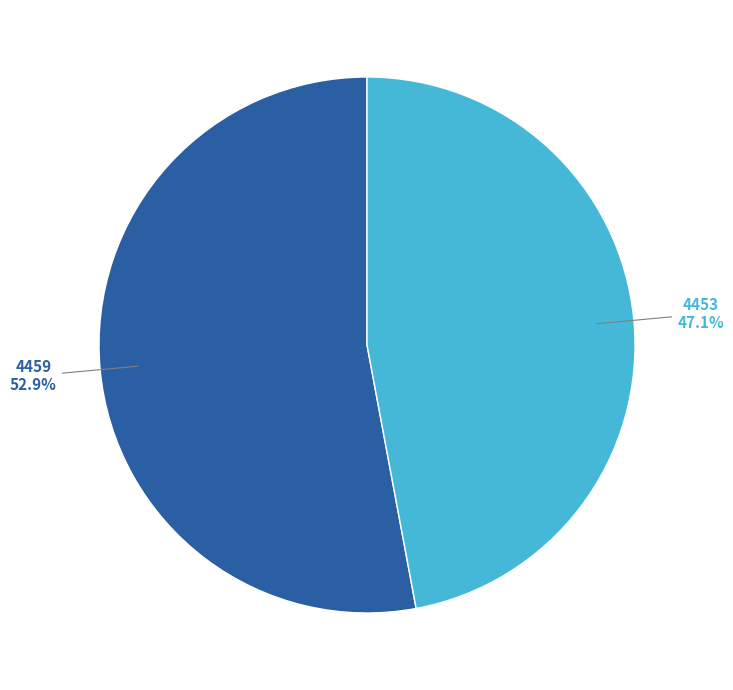

What percentage do 4453 and 4459 together represent?

100.0%